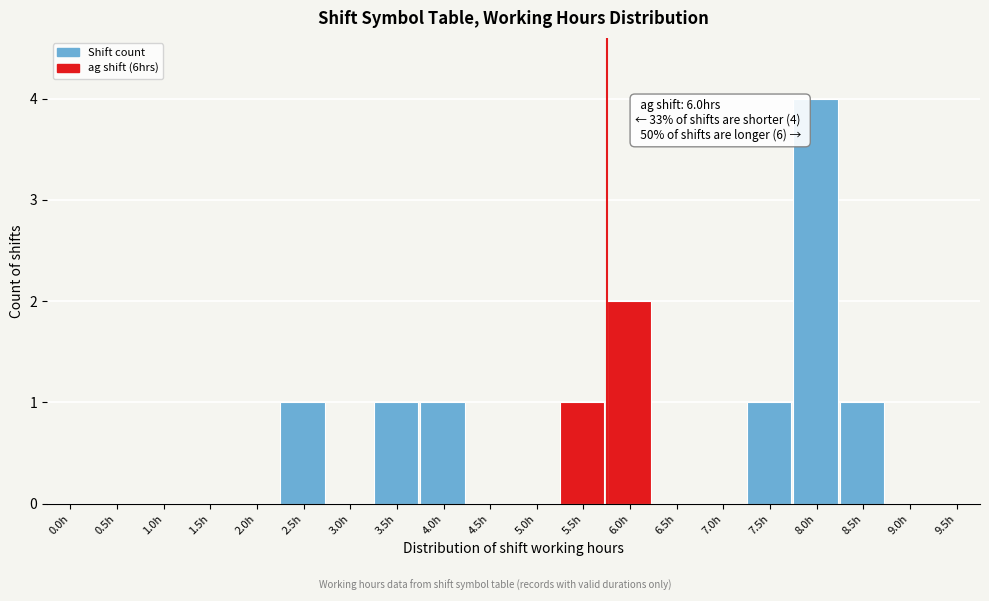

Reading left to right, list all the values displayed in this chart.

0.0h=0	0.5h=0	1.0h=0	1.5h=0	2.0h=0	2.5h=1	3.0h=0	3.5h=1	4.0h=1	4.5h=0	5.0h=0	5.5h=1	6.0h=2	6.5h=0	7.0h=0	7.5h=1	8.0h=4	8.5h=1	9.0h=0	9.5h=0